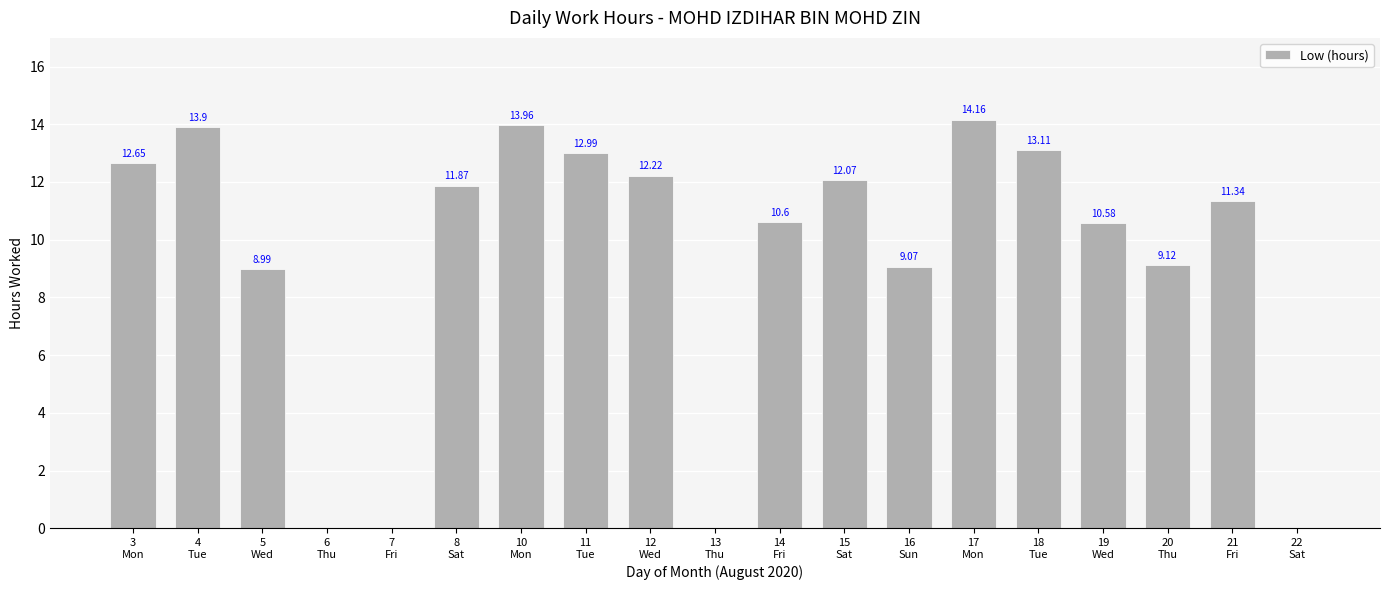

Between 14
Fri and 15
Sat, which is larger?

15
Sat